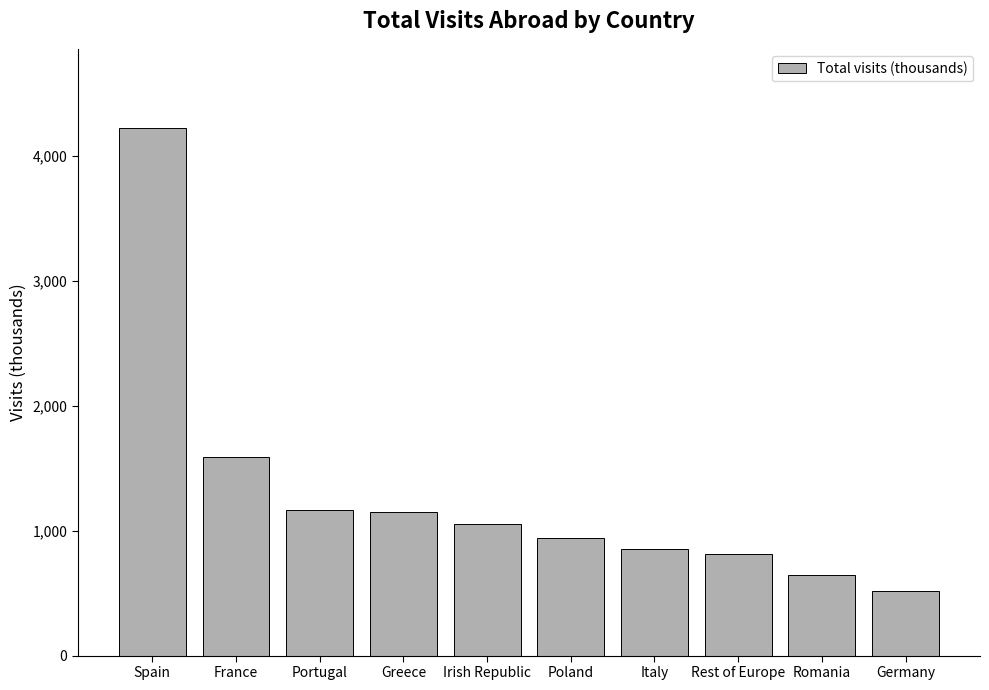

How many categories are shown in the chart?

10